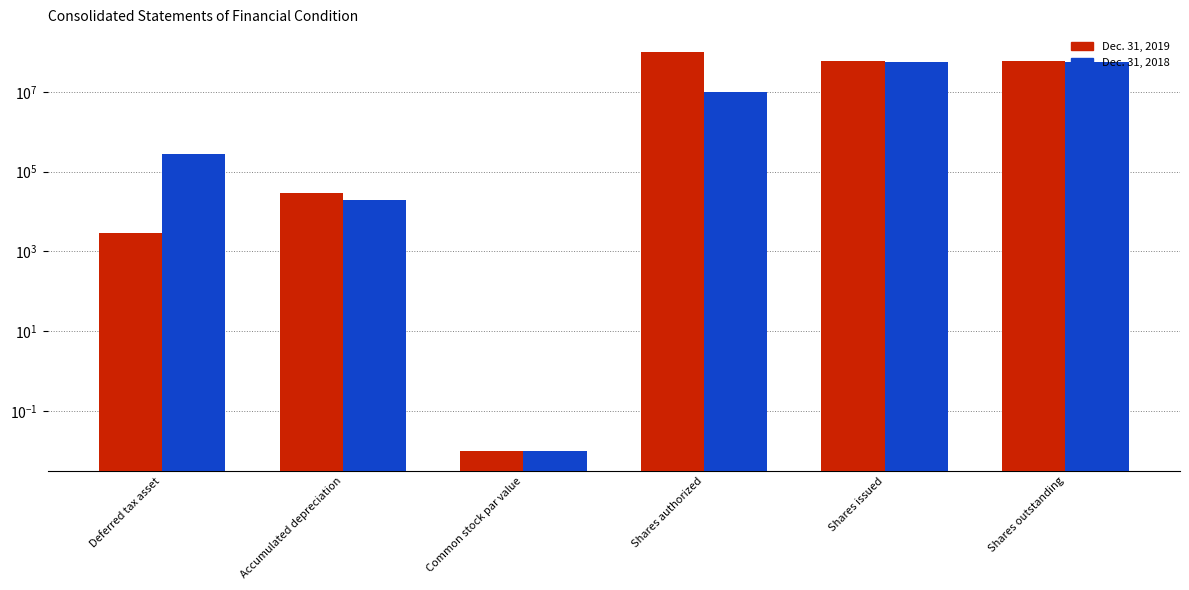

Does the chart contain any negative values?

No